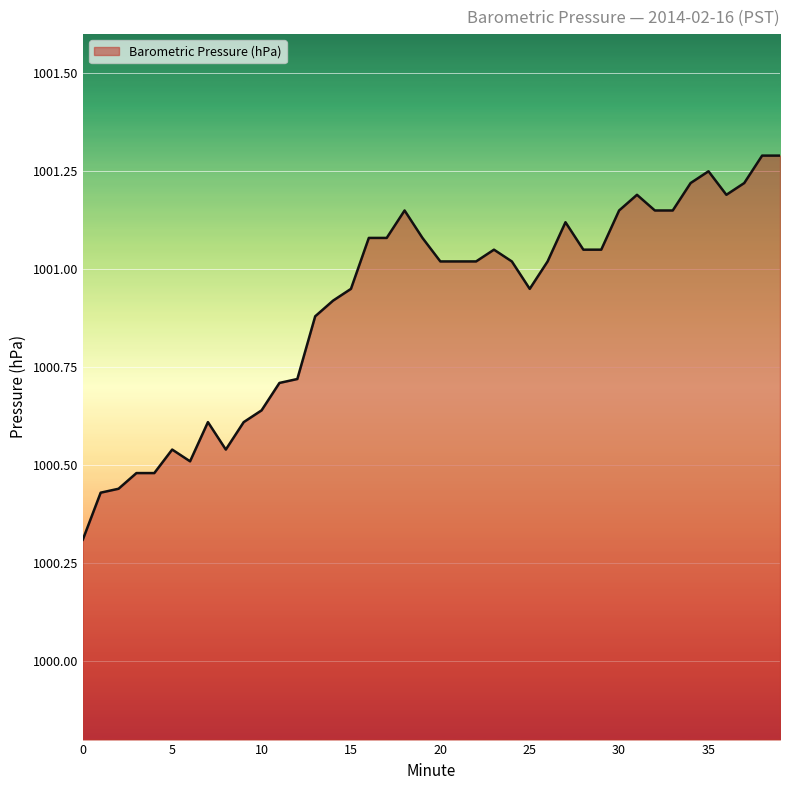

What is the difference between the maximum and minimum values?

1.0